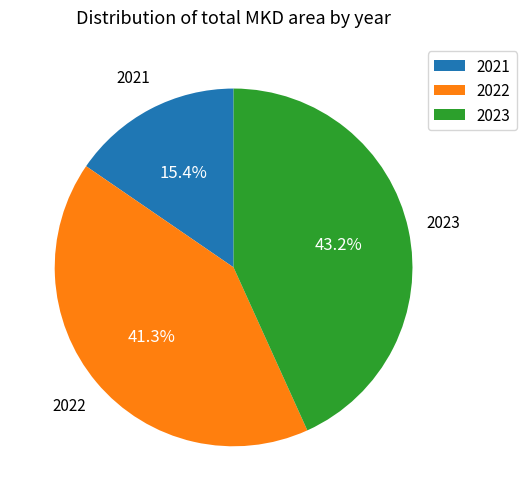

Is it true that 2023 is 54% of the pie?

False